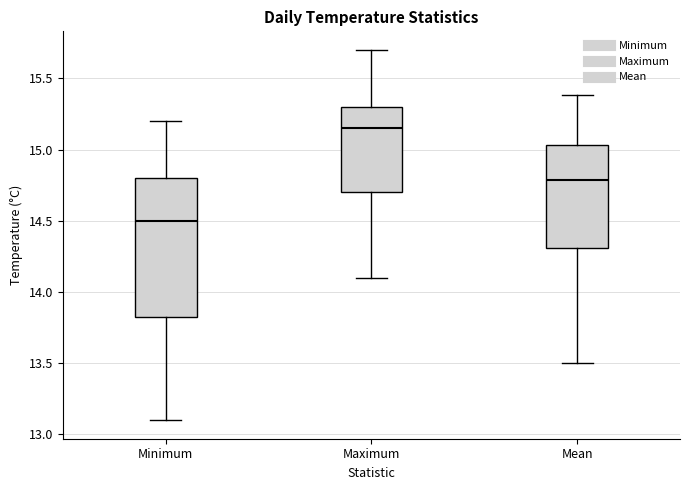

Which box has the lowest median line?

Minimum